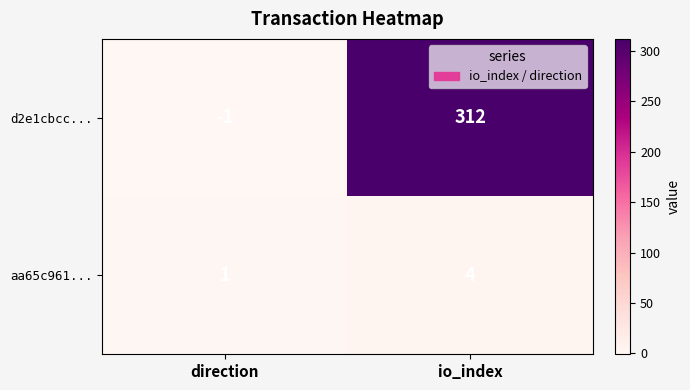

The d2e1cbcc... series shows 312 at io_index. True or false?

True